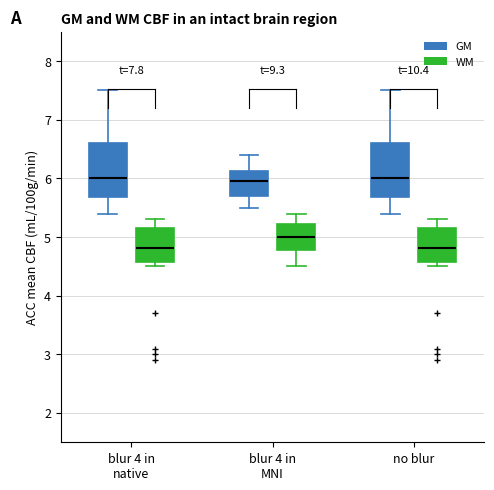

Reading left to right, read every box against the y-axis: the position of its median line, the range the box covers, and the ends of its whiskers. The values are not printed on the chart, so give them approximately, as read against the axis.

blur 4 in native (GM): median 6.0, box 5.7 to 6.6, whiskers 5.4 to 7.5
blur 4 in native (WM): median 4.8, box 4.6 to 5.2, whiskers 4.5 to 5.3
blur 4 in MNI (GM): median 6.0, box 5.7 to 6.1, whiskers 5.5 to 6.4
blur 4 in MNI (WM): median 5.0, box 4.8 to 5.2, whiskers 4.5 to 5.4
no blur (GM): median 6.0, box 5.7 to 6.6, whiskers 5.4 to 7.5
no blur (WM): median 4.8, box 4.6 to 5.2, whiskers 4.5 to 5.3